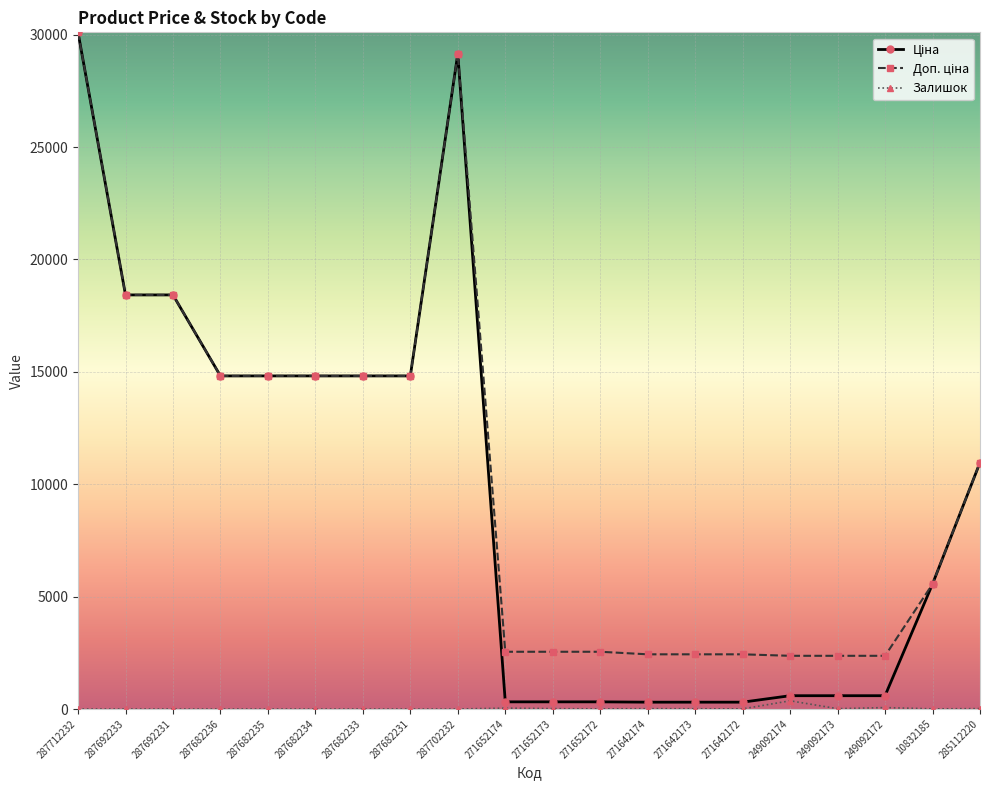

At which category is the sum across all series the highest?

287712232